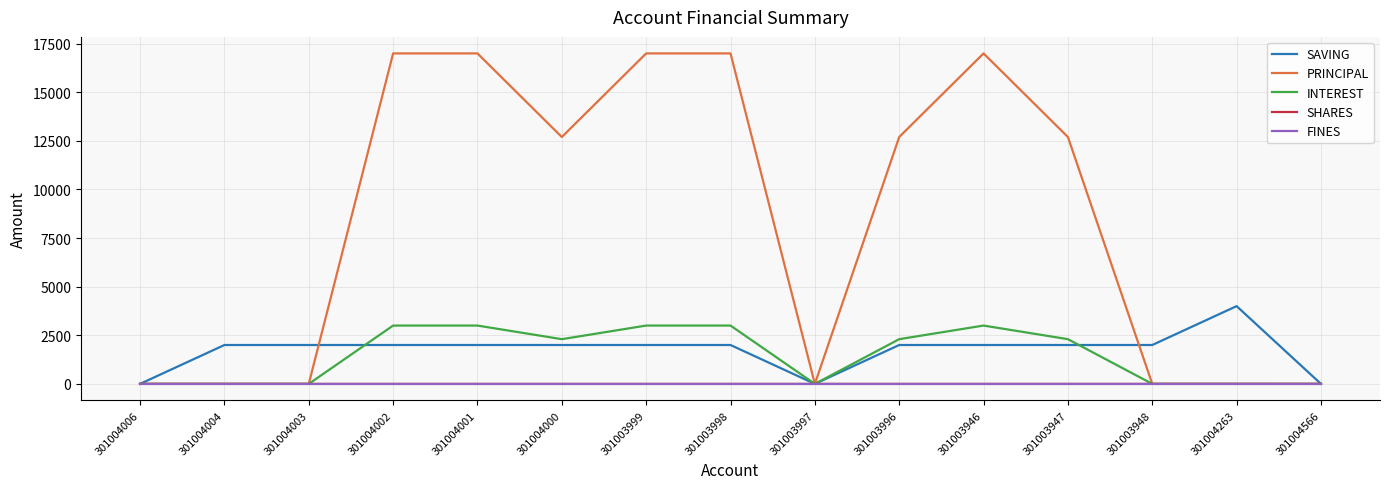

Which series changed the most between 301004006 and 301003947?

PRINCIPAL